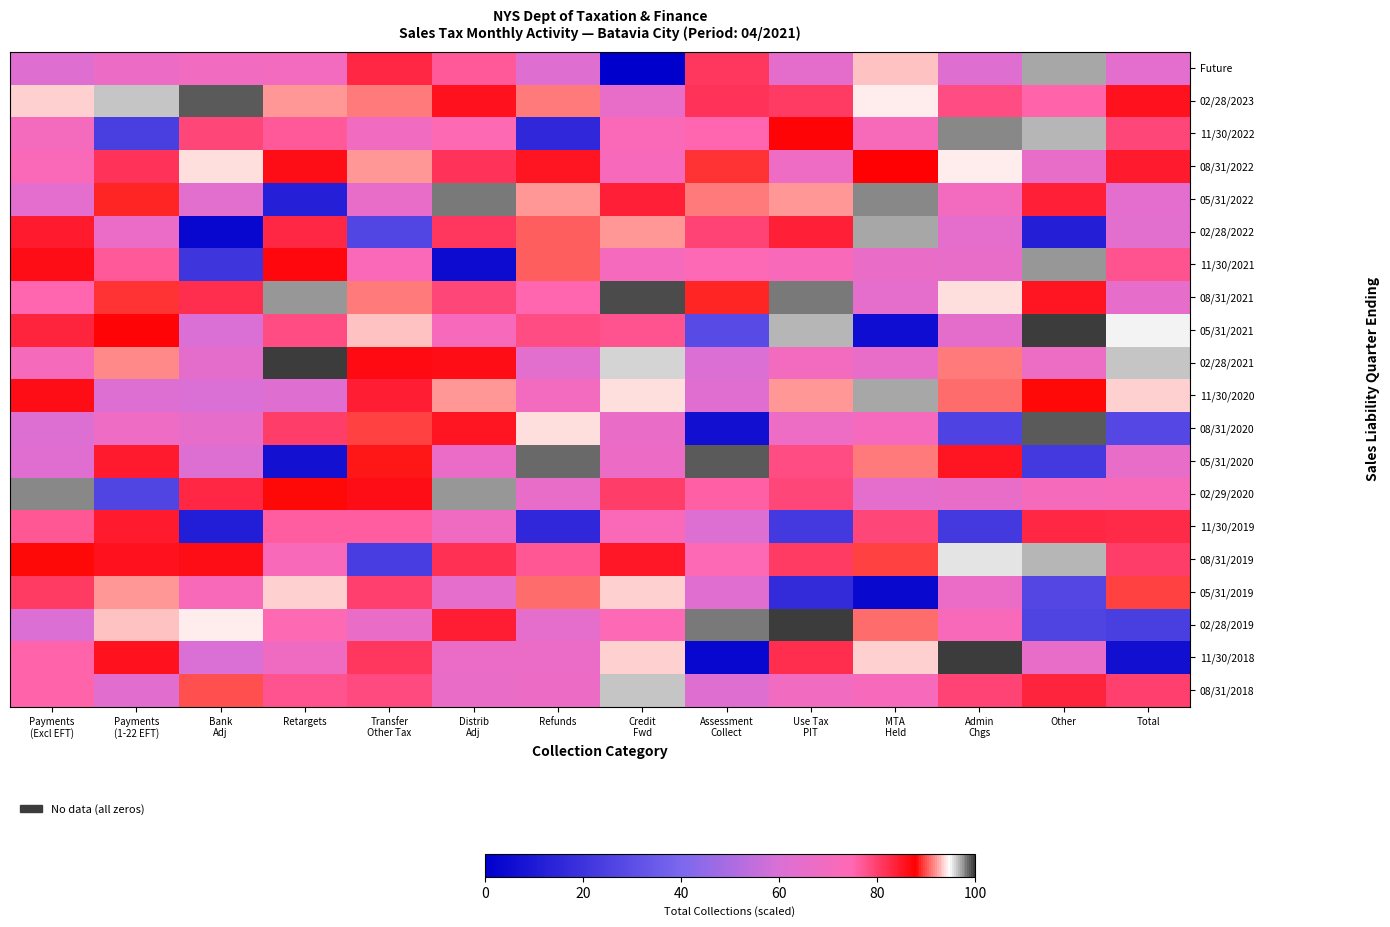

What is the spread (max minus min) of values at Payments
(Excl EFT)?

37.3